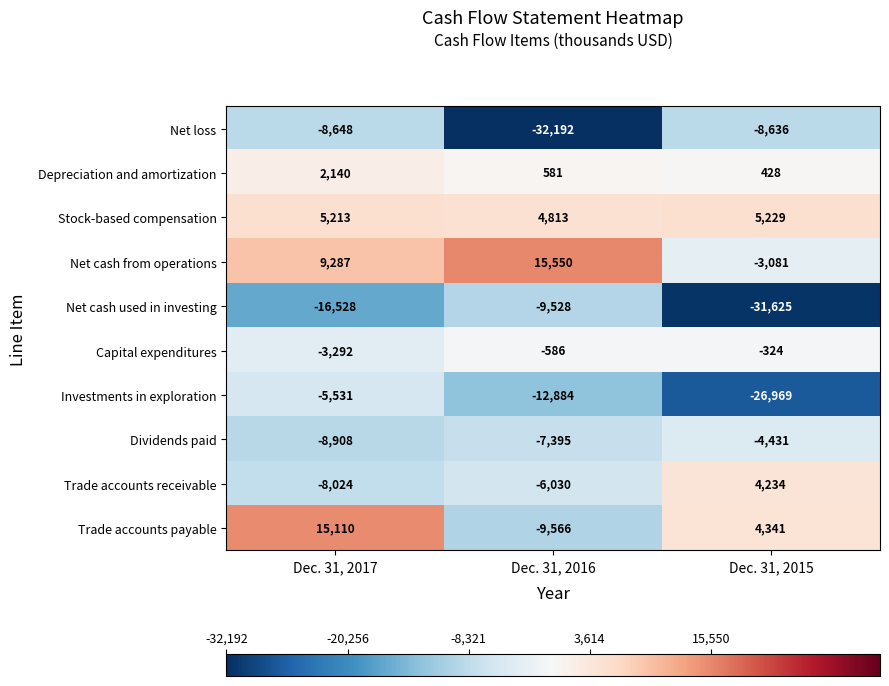

Is it true that Stock-based compensation equals 5229 at Dec. 31, 2015?

True